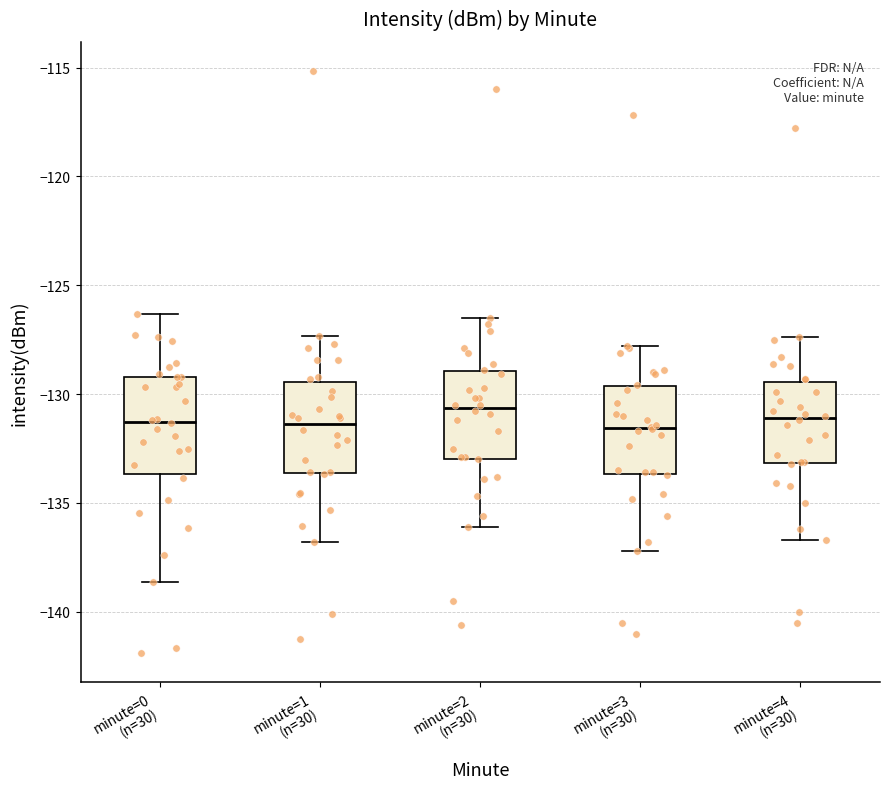

Reading left to right, transcribe this box plot: for each box, give where its median line is, the range the box spans, and where its two whiskers end, as read against the y-axis. The values are not printed on the chart, so give them approximately, as read against the axis.

minute=0 (n=30): median -131.5, box -133.5 to -129.0, whiskers -138.5 to -126.5
minute=1 (n=30): median -131.5, box -133.5 to -129.5, whiskers -137.0 to -127.5
minute=2 (n=30): median -130.5, box -133.0 to -129.0, whiskers -136.0 to -126.5
minute=3 (n=30): median -131.5, box -133.5 to -129.5, whiskers -137.0 to -128.0
minute=4 (n=30): median -131.0, box -133.0 to -129.5, whiskers -136.5 to -127.5